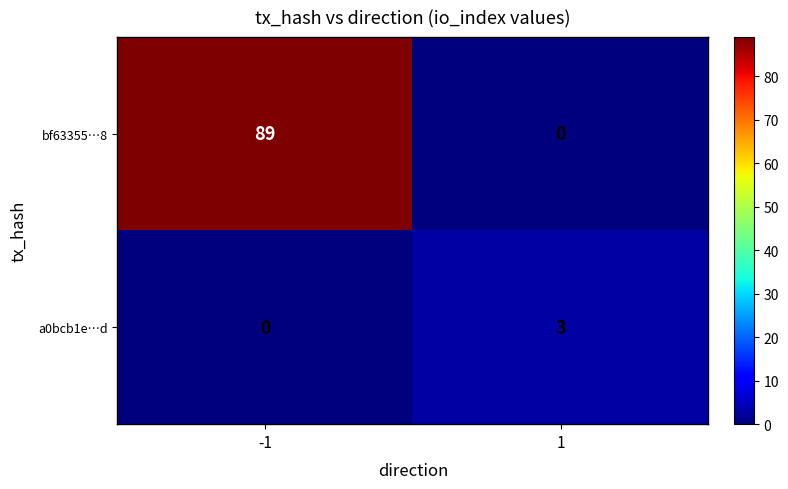

The bf63355…8 series shows 55 at 1. True or false?

False